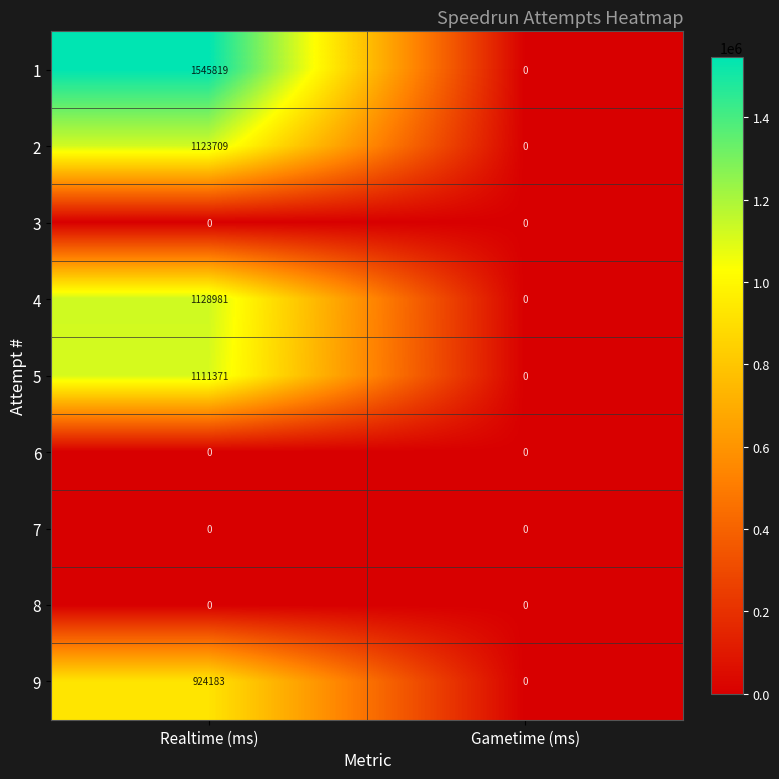

What is the difference between the highest and lowest values at Realtime (ms)?

1545819